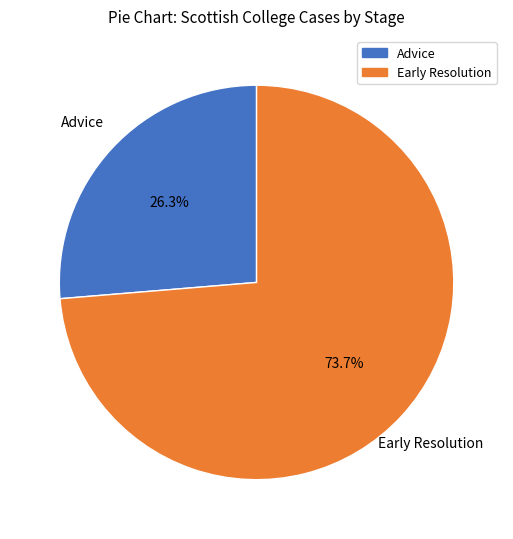

Rank the categories by value from lowest to highest.

Advice, Early Resolution